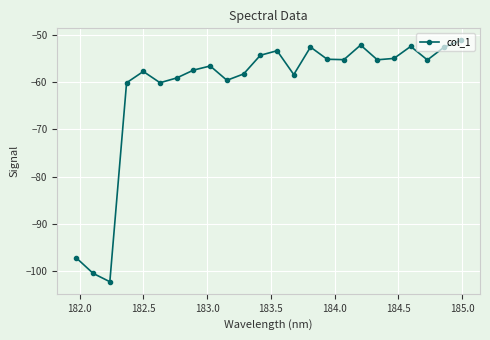

How many points are lower than both their immediate neighbors (excluding endpoints)?

7